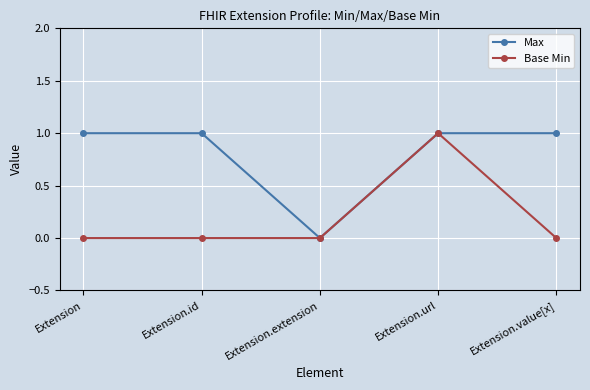

How many interior local valleys does the Max series have?

1